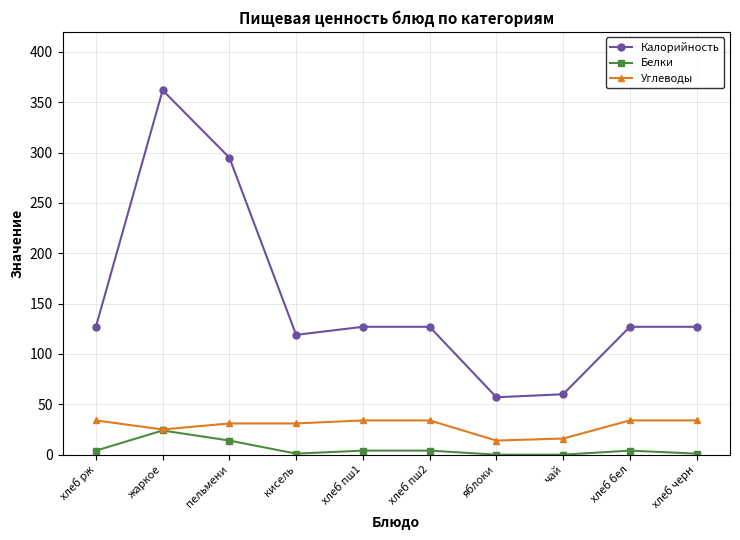

The value of Калорийность at чай is 60. True or false?

True